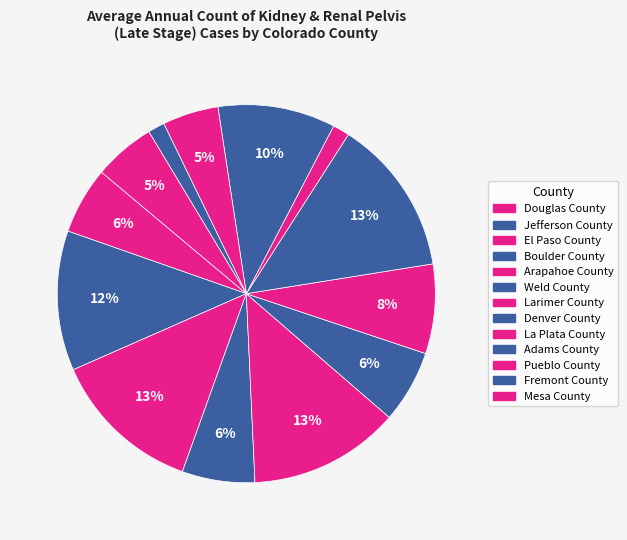

Which category has the smallest portion of the pie?

La Plata County